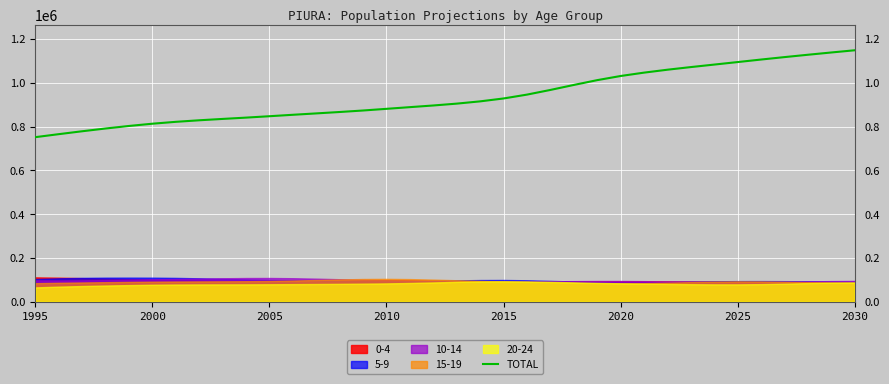

What is the highest value of the TOTAL series?

1148508